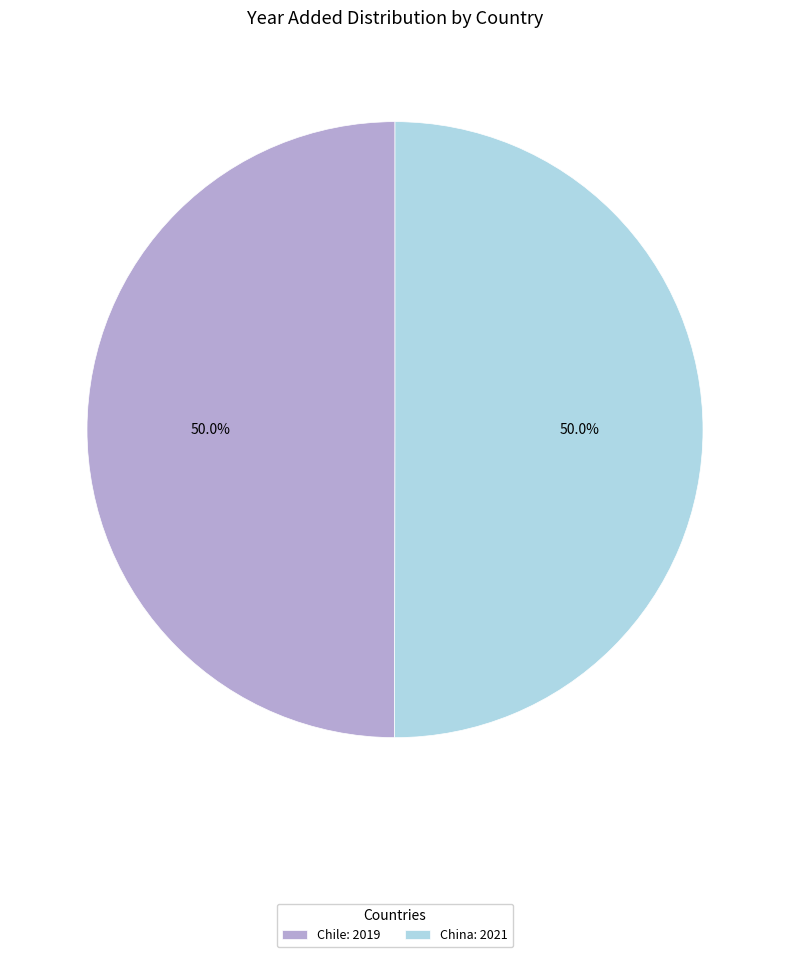

To the nearest percent, what percentage of the pie is Chile?

50%